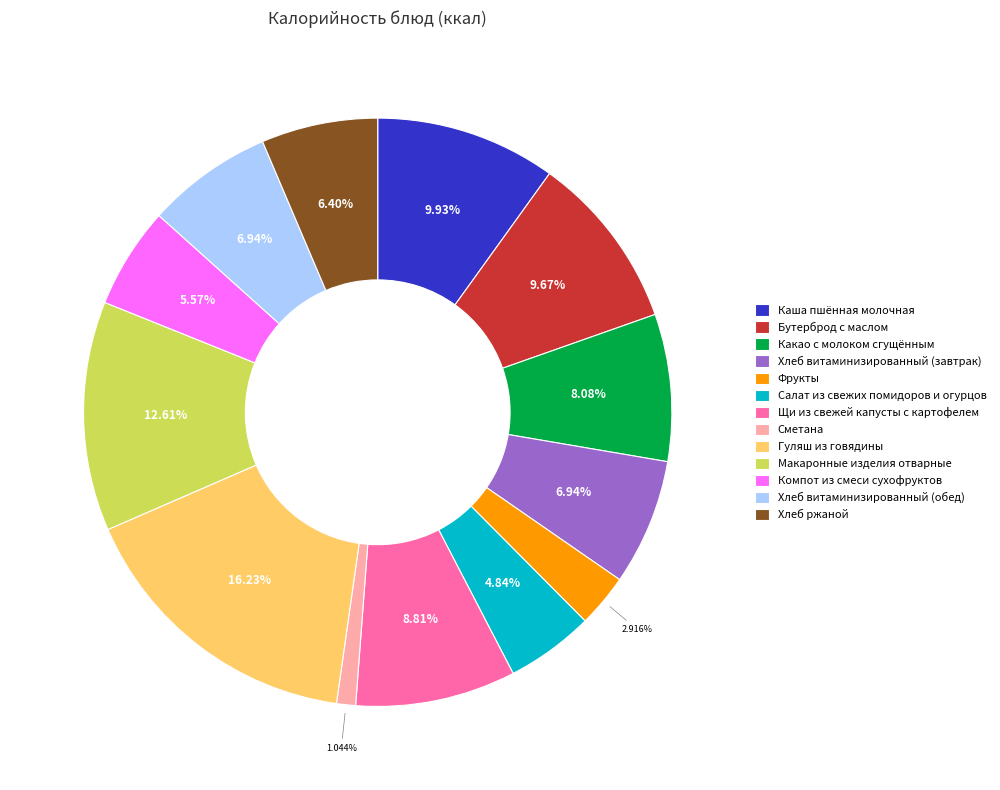

To the nearest percent, what is the difference between the Хлеб витаминизированный (обед) and Компот из смеси сухофруктов slice percentages?

1%